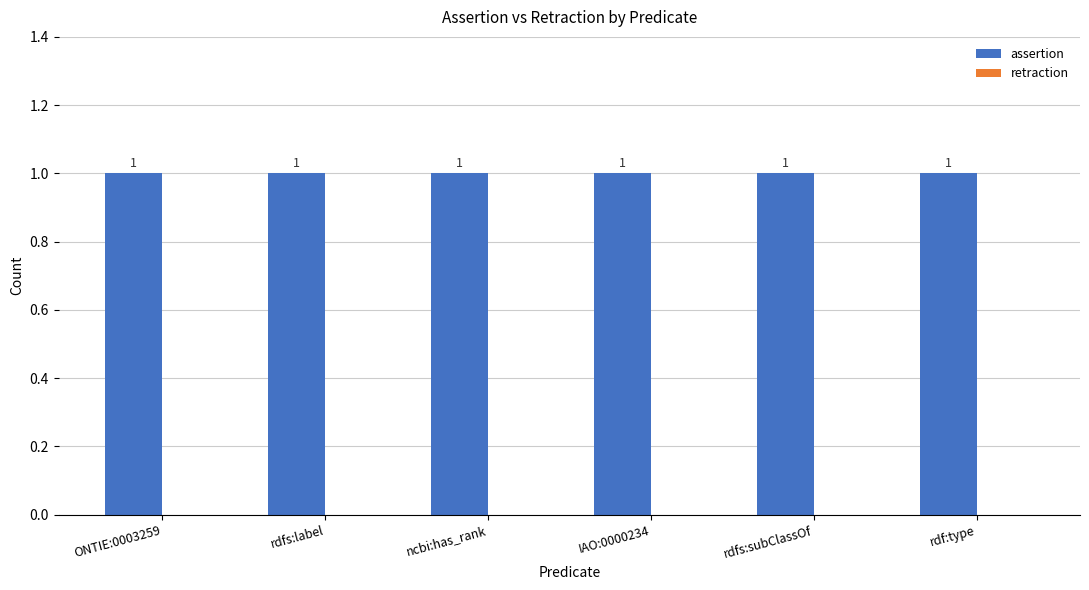

Which category has the highest value across all series?

ONTIE:0003259